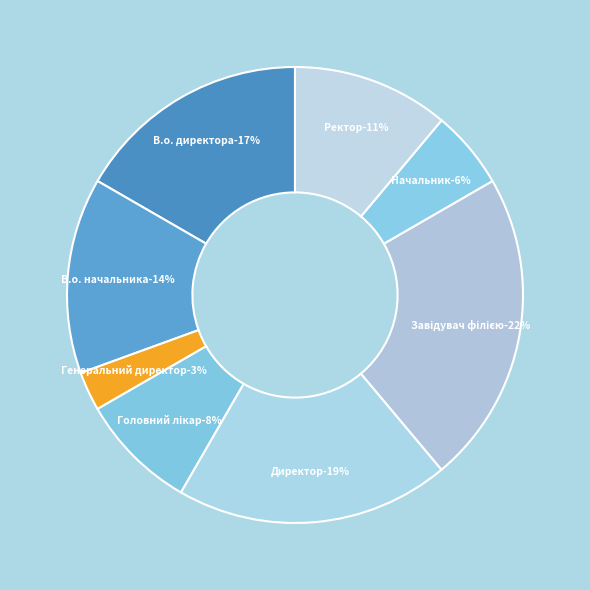

Does any single category account for the majority?

No